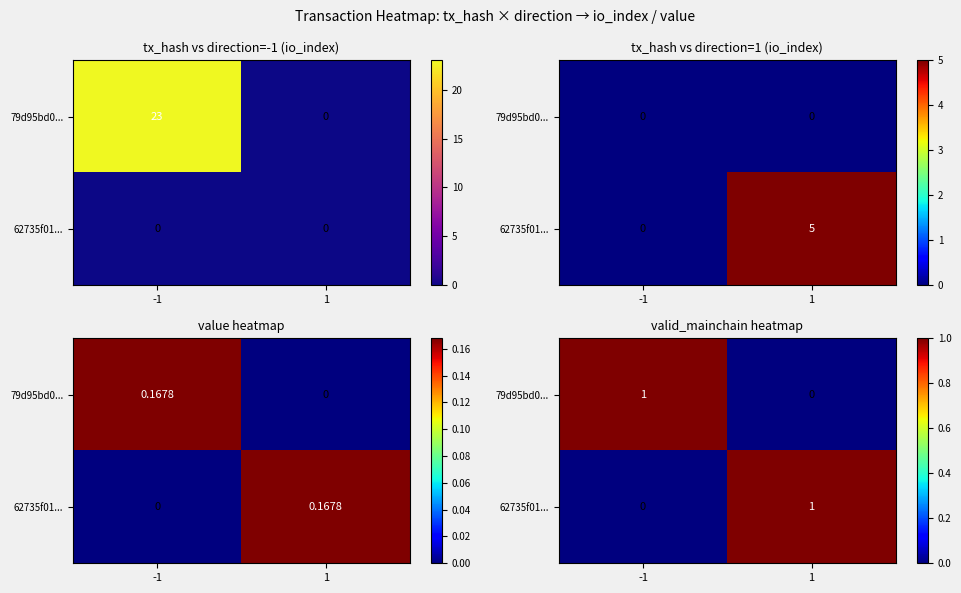

Which series has the largest total across all categories?

79d95bd0...